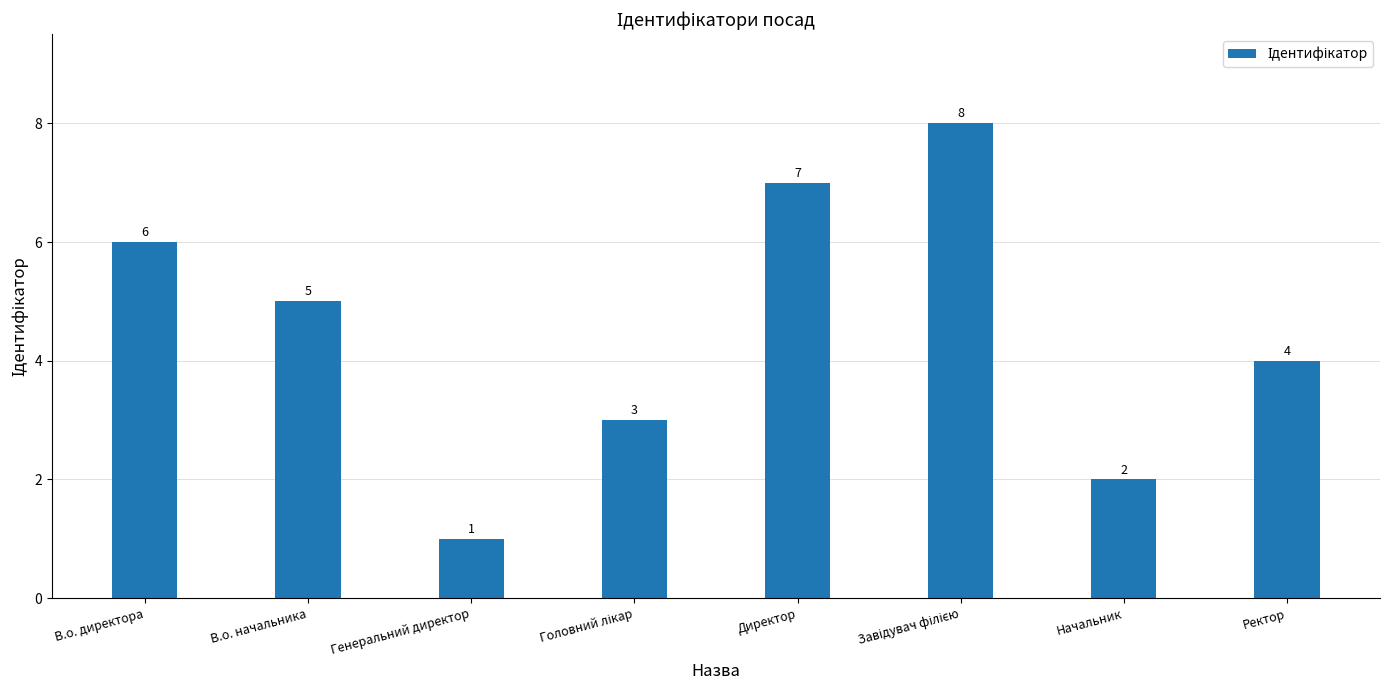

Between Ректор and Начальник, which is larger?

Ректор